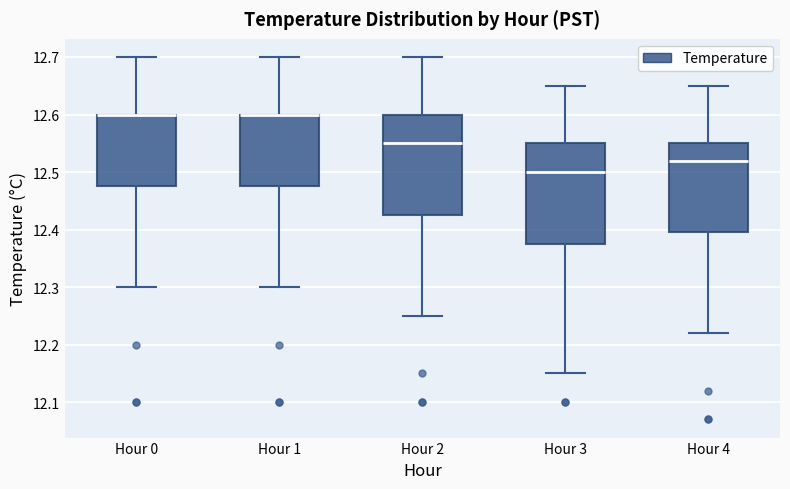

Reading left to right, read every box against the y-axis: the position of its median line, the range the box covers, and the ends of its whiskers. The values are not printed on the chart, so give them approximately, as read against the axis.

Hour 0: median 12.60 (drawn on the box's upper edge), box 12.48 to 12.60, whiskers 12.30 to 12.70
Hour 1: median 12.60 (drawn on the box's upper edge), box 12.48 to 12.60, whiskers 12.30 to 12.70
Hour 2: median 12.55, box 12.43 to 12.60, whiskers 12.25 to 12.70
Hour 3: median 12.50, box 12.38 to 12.55, whiskers 12.15 to 12.65
Hour 4: median 12.52, box 12.40 to 12.55, whiskers 12.22 to 12.65